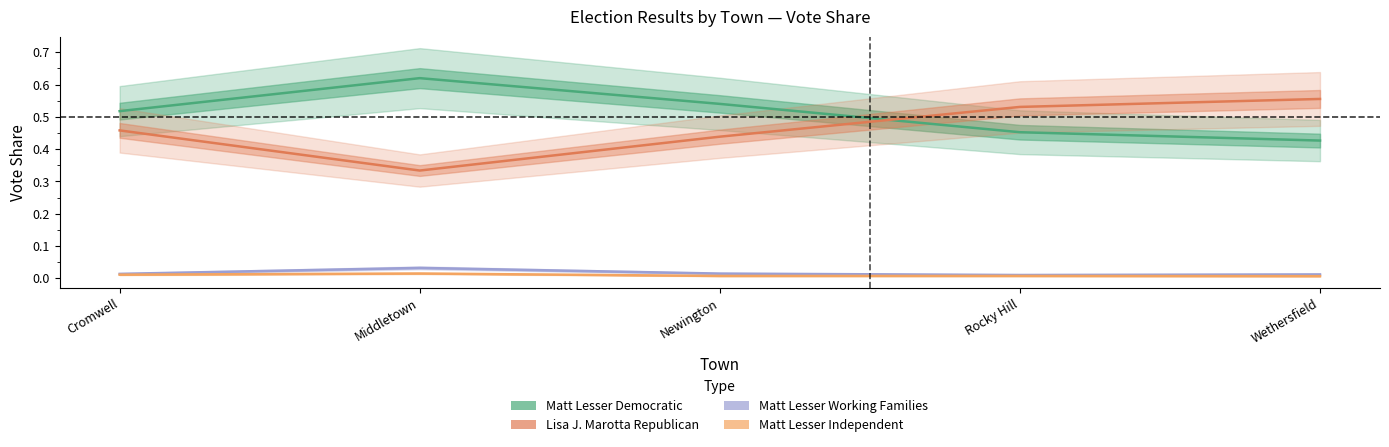

The value of Matt Lesser Working Families at Cromwell is 0.0. True or false?

True